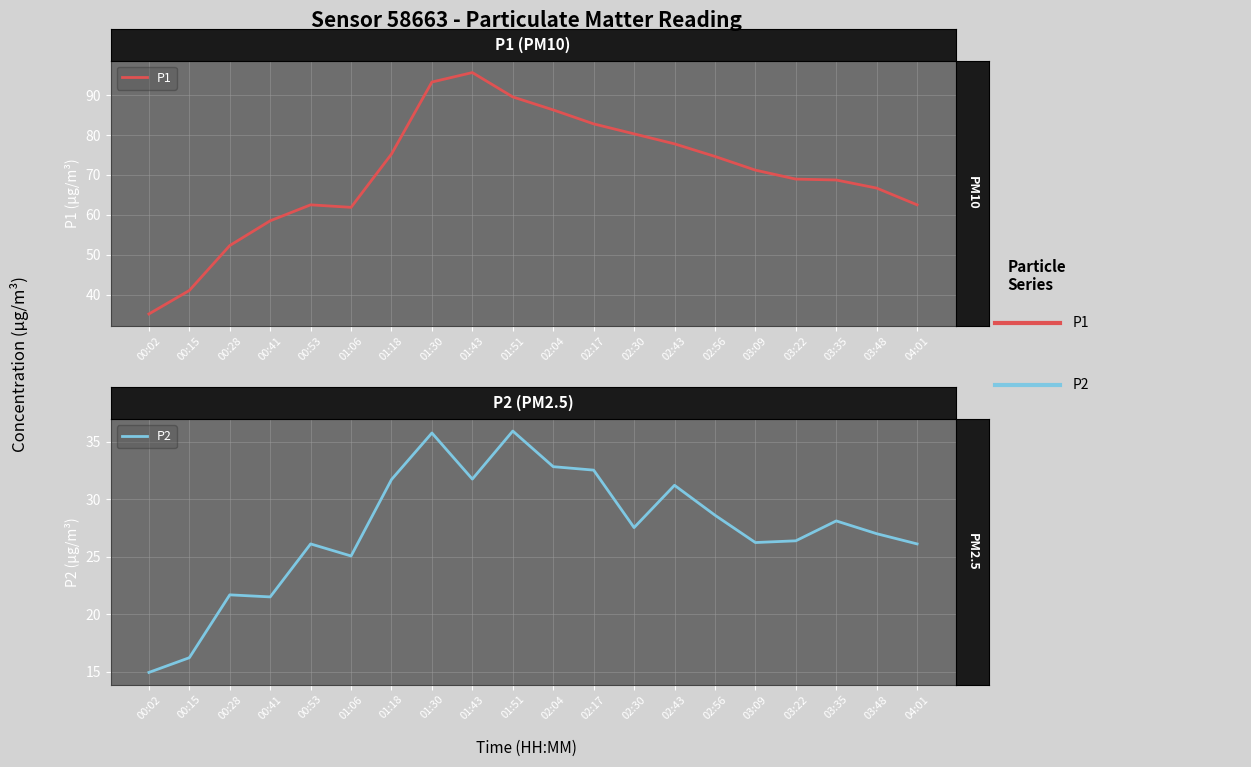

What is the total value across all series at 01:30?

129.1